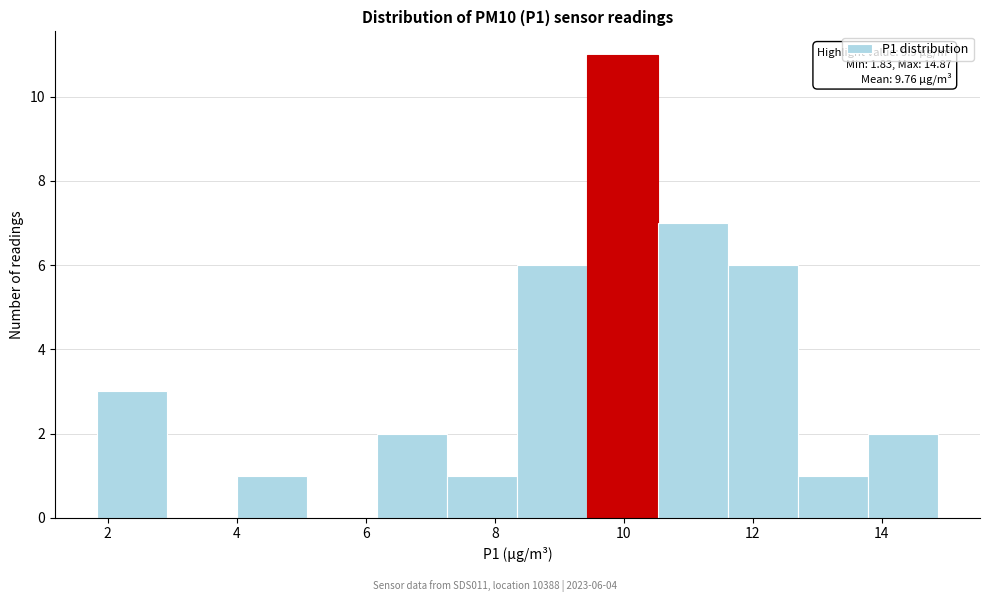

Over which range of the x-axis is the bar tallest?

9.4 to 10.6